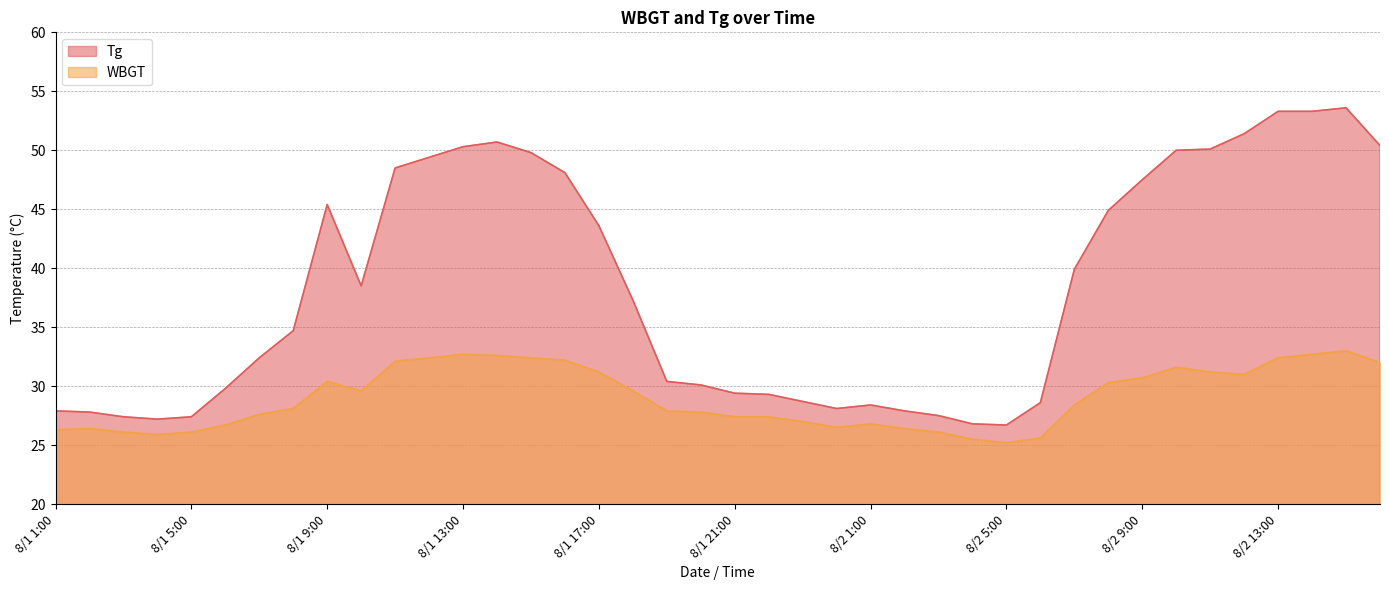

What is the label of the 4th point from the left?

8/1 4:00